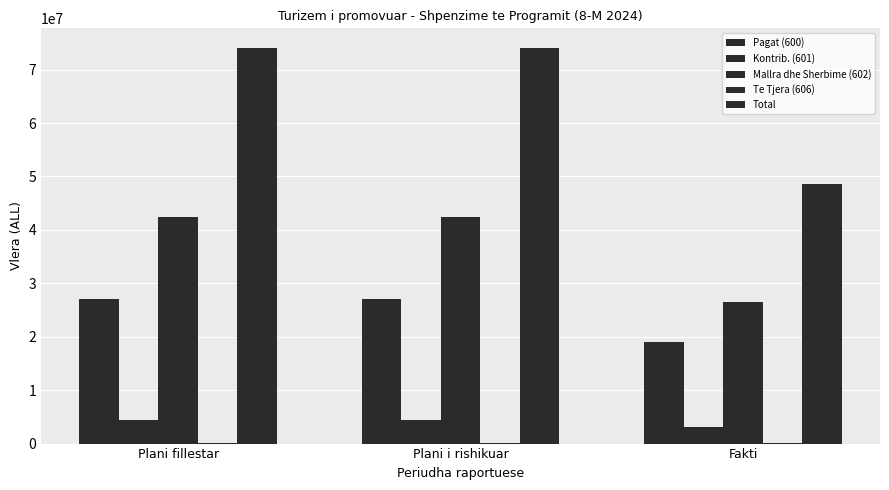

Which series has the widest spread of values?

Total